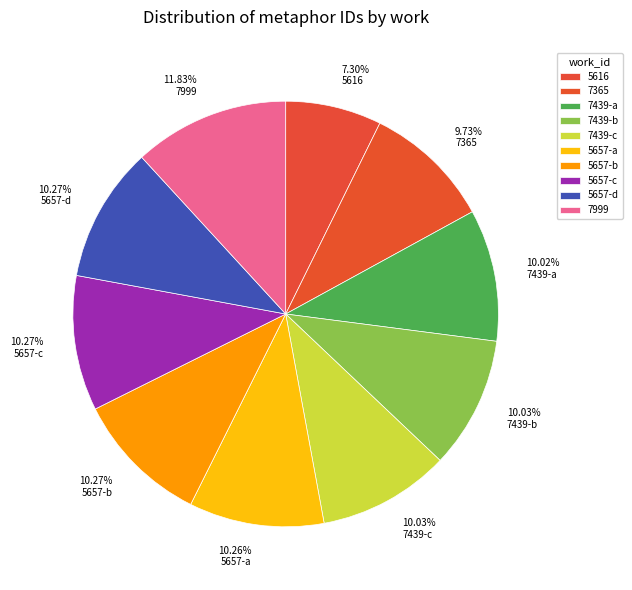

Which category has the smallest portion of the pie?

5616